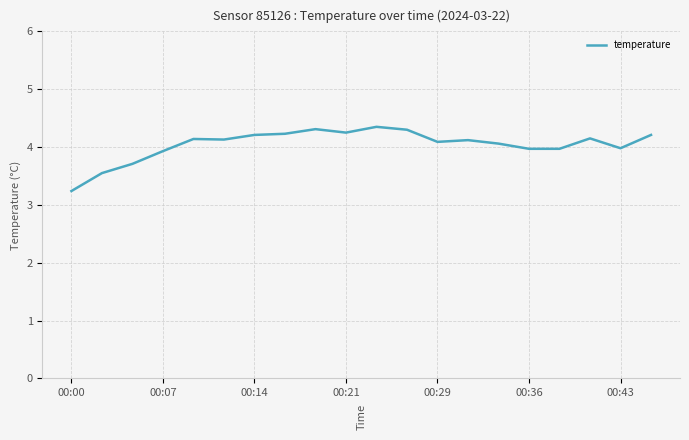

How many lines are shown in the chart?

1